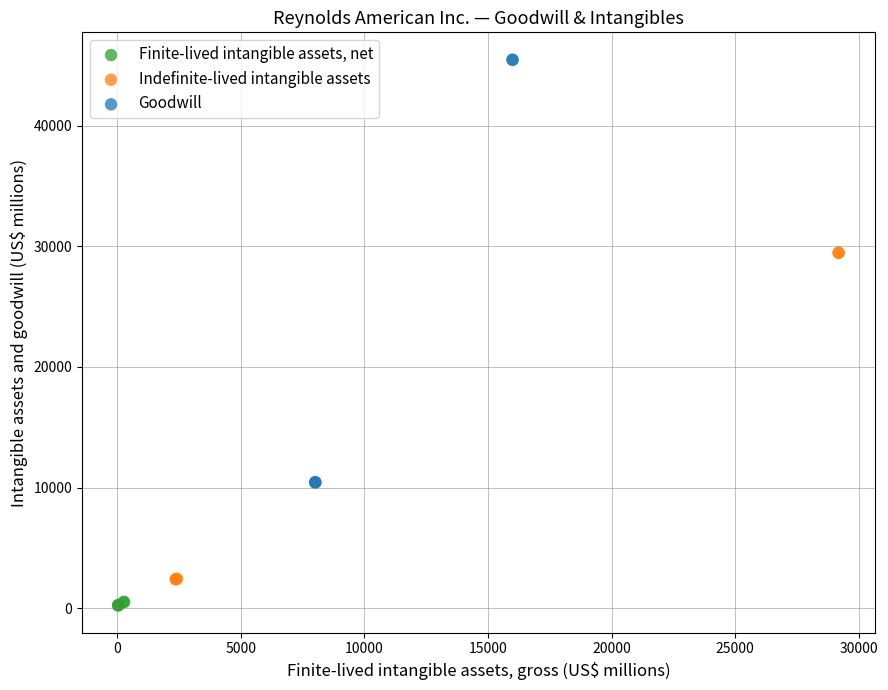

What are all the series names shown in the legend?

Finite-lived intangible assets, net, Indefinite-lived intangible assets, Goodwill